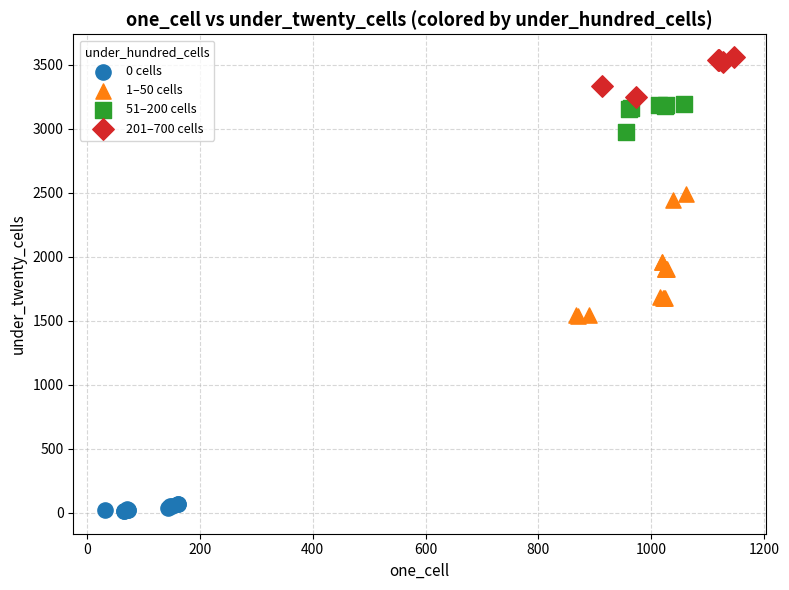

Which series has the largest Y range (max minus min)?

1–50 cells